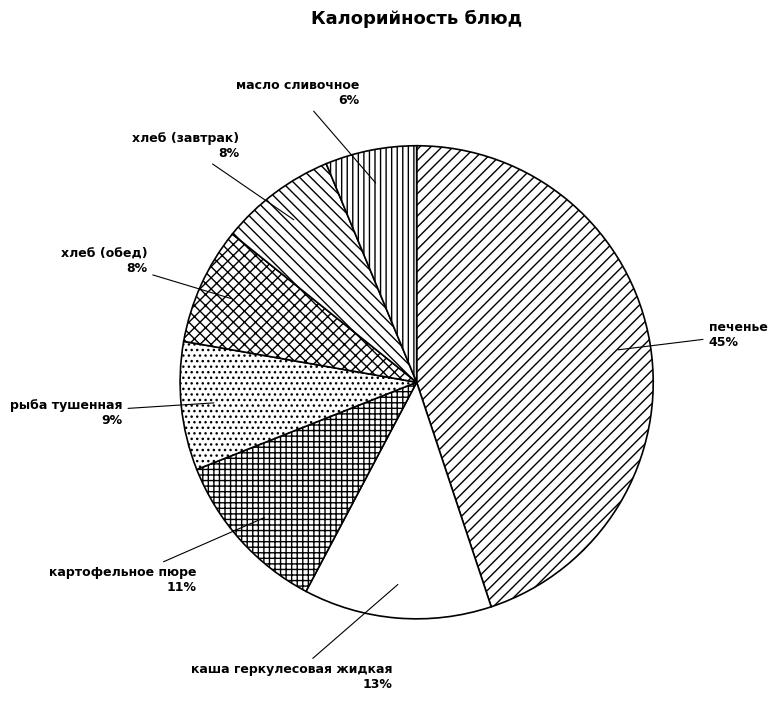

Between хлеб (завтрак) and масло сливочное, which is larger?

хлеб (завтрак)